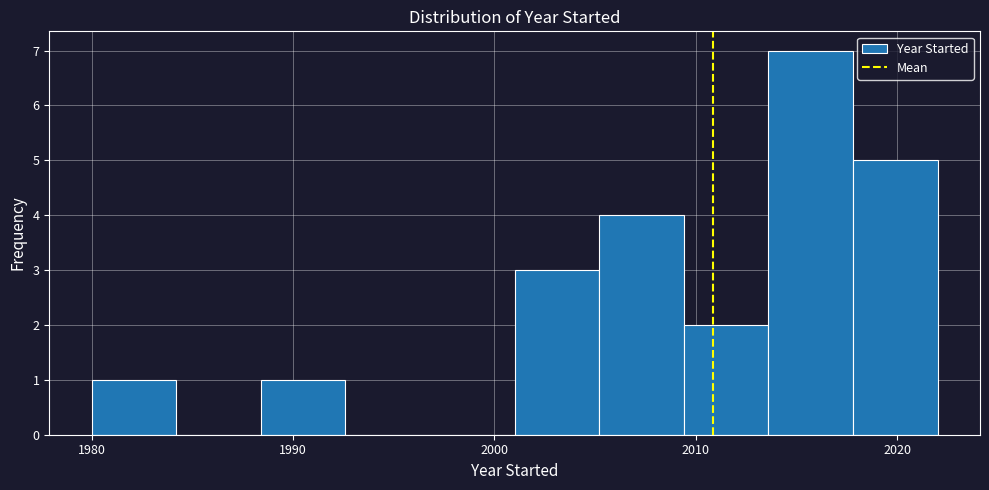

Reading left to right, transcribe this chart: for each bar, give the range it covers on the x-axis and its height. Neither the bar edges nor the heights are printed on the chart, so give them approximately, as read against the axes.

1980.0 to 1984.2: 1
1984.2 to 1988.4: 0
1988.4 to 1992.6: 1
1992.6 to 1996.8: 0
1996.8 to 2001.0: 0
2001.0 to 2005.2: 3
2005.2 to 2009.4: 4
2009.4 to 2013.6: 2
2013.6 to 2017.8: 7
2017.8 to 2022.0: 5